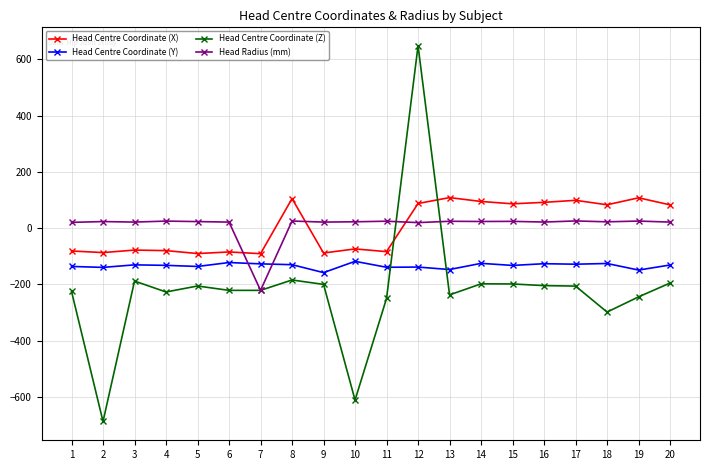

List the series in order of their peak value, highest first.

Head Centre Coordinate (Z), Head Centre Coordinate (X), Head Radius (mm), Head Centre Coordinate (Y)